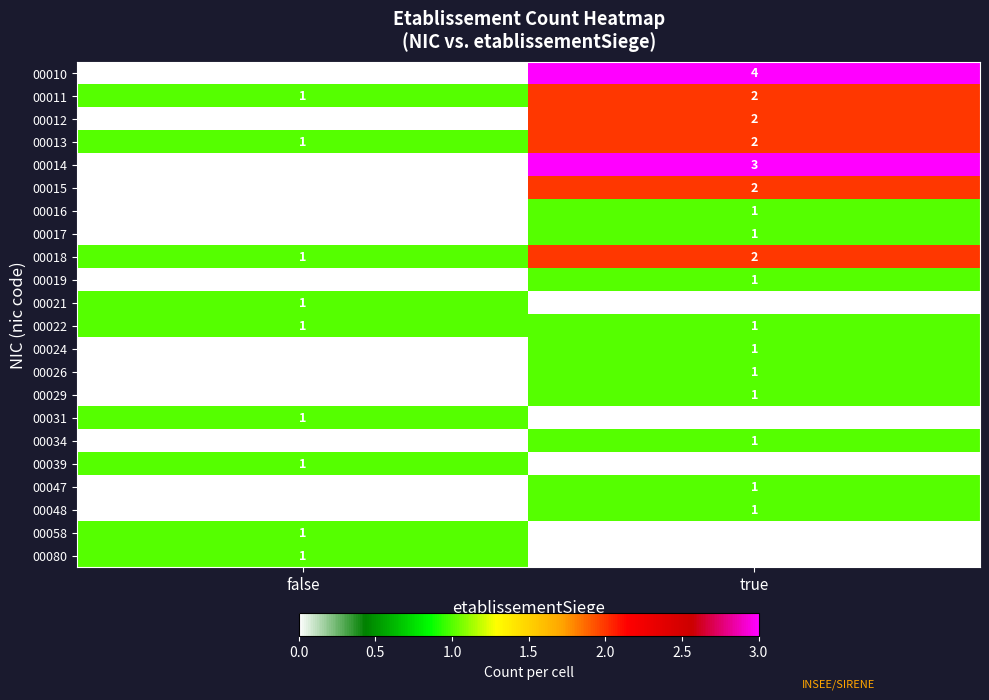

Is the value of 00013 at true greater than the value of 00022 at true?

Yes